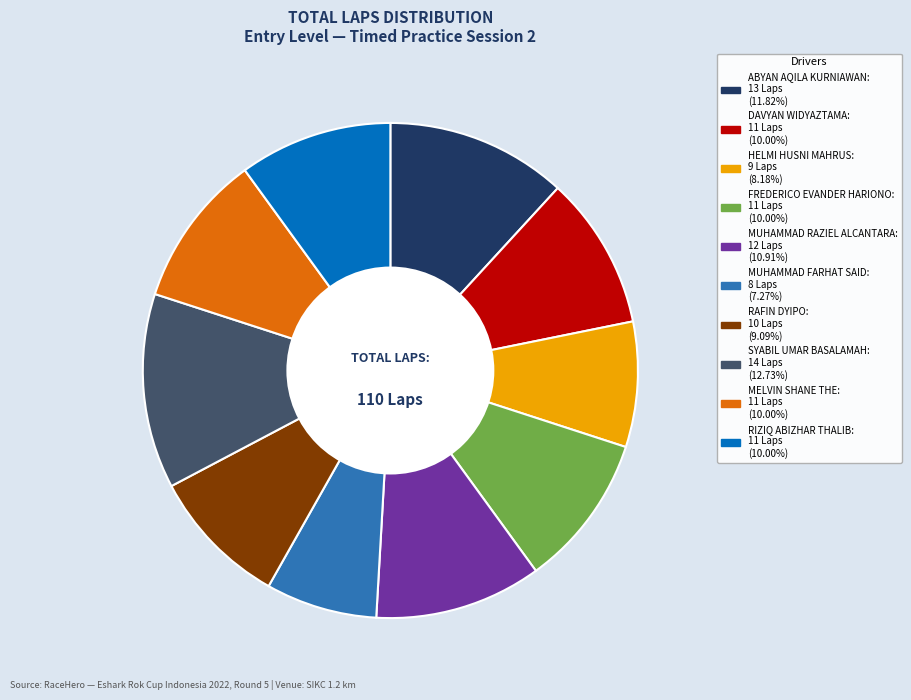

How many slices are in this pie chart?

10